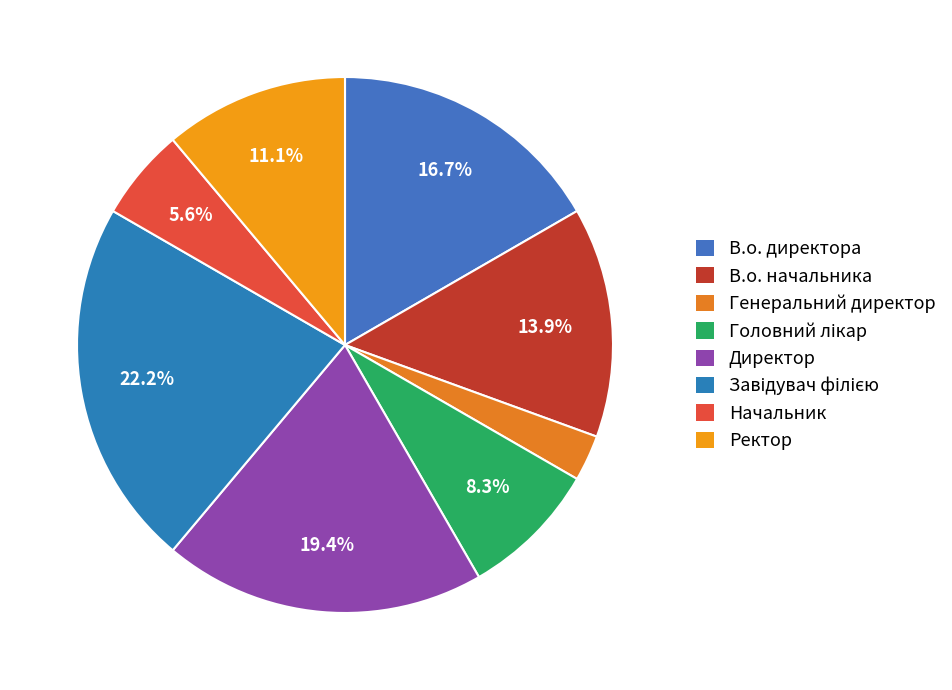

Does any single category account for the majority?

No